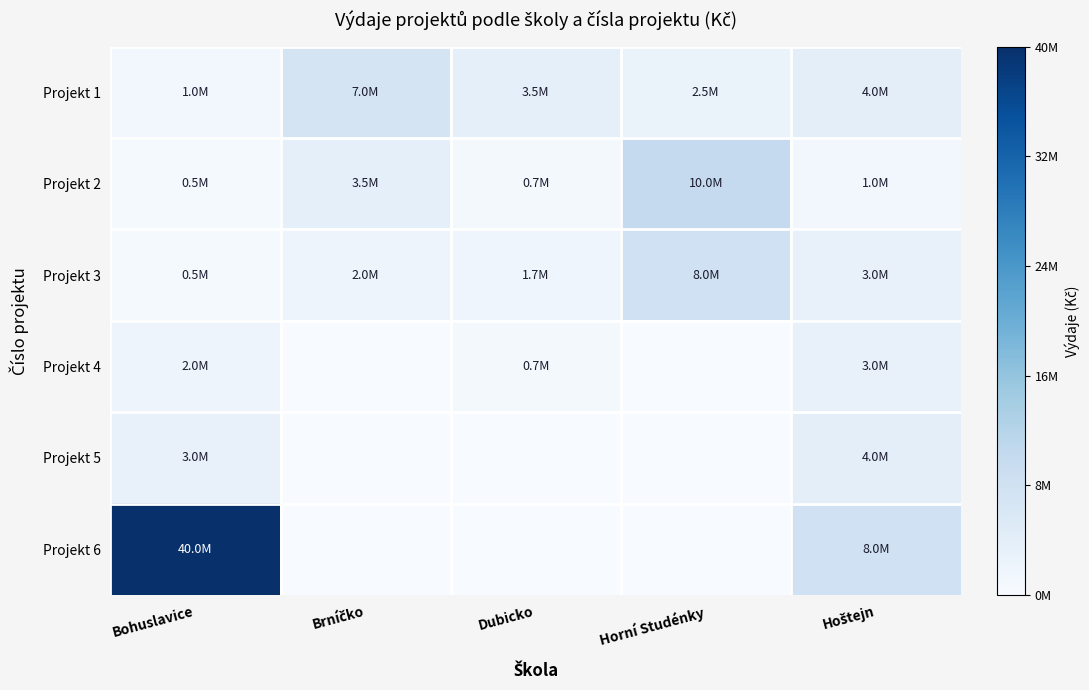

Reading left to right, extract all data points from this chart.

Projekt 1: Bohuslavice=1000000	Brníčko=7000000	Dubicko=3500000	Horní Studénky=2500000	Hoštejn=4000000
Projekt 2: Bohuslavice=500000	Brníčko=3500000	Dubicko=700000	Horní Studénky=10000000	Hoštejn=1000000
Projekt 3: Bohuslavice=500000	Brníčko=2000000	Dubicko=1700000	Horní Studénky=8000000	Hoštejn=3000000
Projekt 4: Bohuslavice=2000000	Brníčko=0	Dubicko=700000	Horní Studénky=0	Hoštejn=3000000
Projekt 5: Bohuslavice=3000000	Brníčko=0	Dubicko=0	Horní Studénky=0	Hoštejn=4000000
Projekt 6: Bohuslavice=40000000	Brníčko=0	Dubicko=0	Horní Studénky=0	Hoštejn=8000000